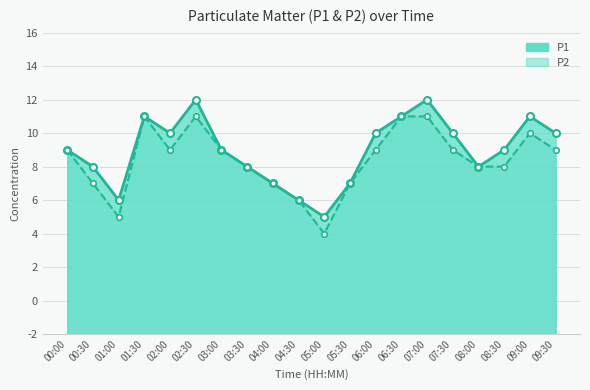

True or false: P1 has more than 1 interior local peaks.

True